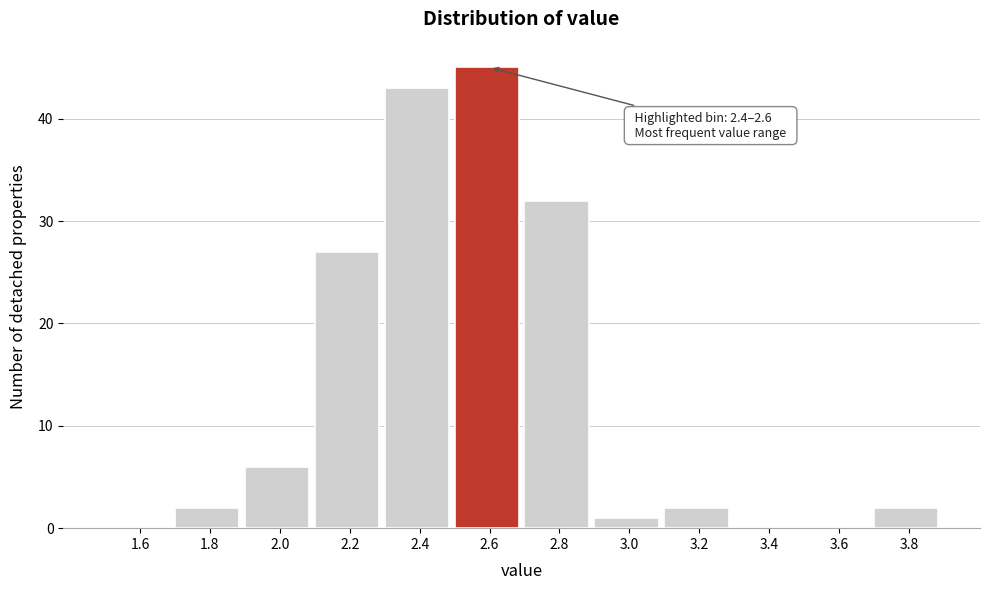

Over which range of the x-axis is the bar tallest?

2.5 to 2.7